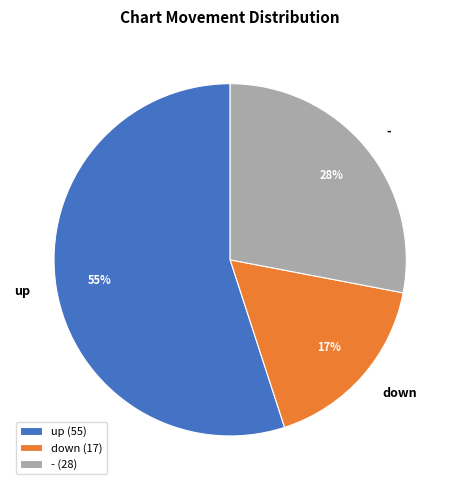

Rank the categories by value from lowest to highest.

down, -, up